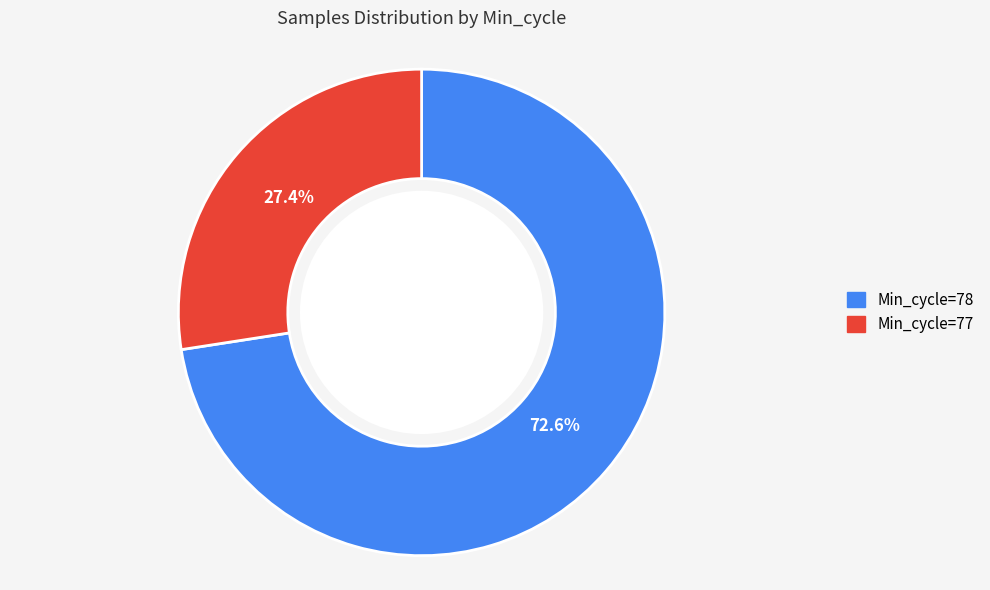

Is there a majority slice in this chart?

Yes